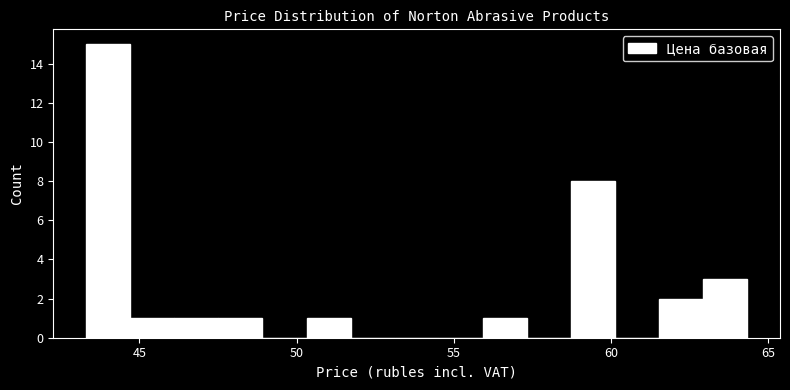

Read against the x-axis, roughly where is the centre of the tallest bar?

44.0